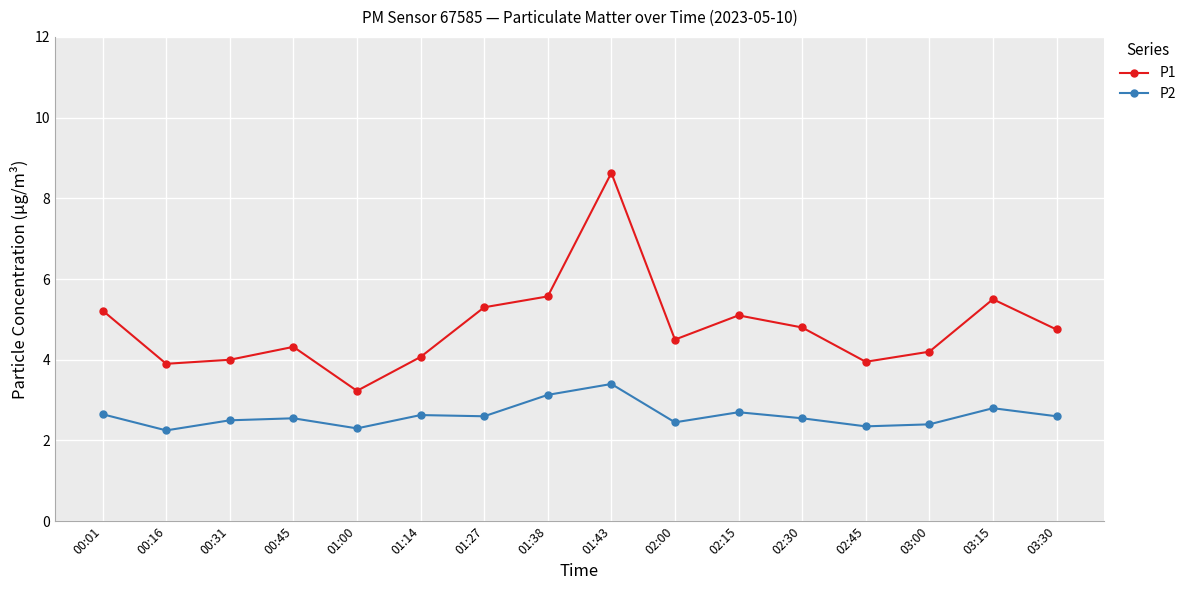

What is the label of the 6th point from the right?

02:15